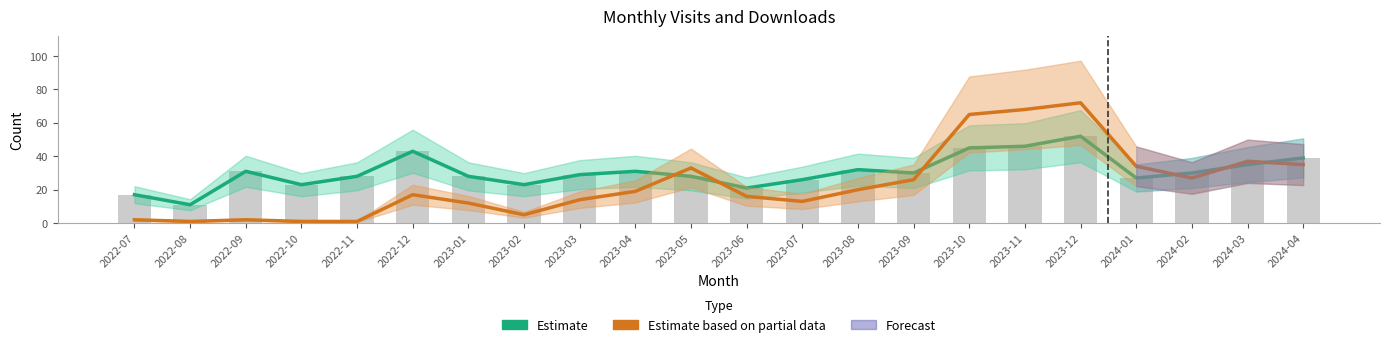

What is the average value of the Estimate based on partial data series?

24